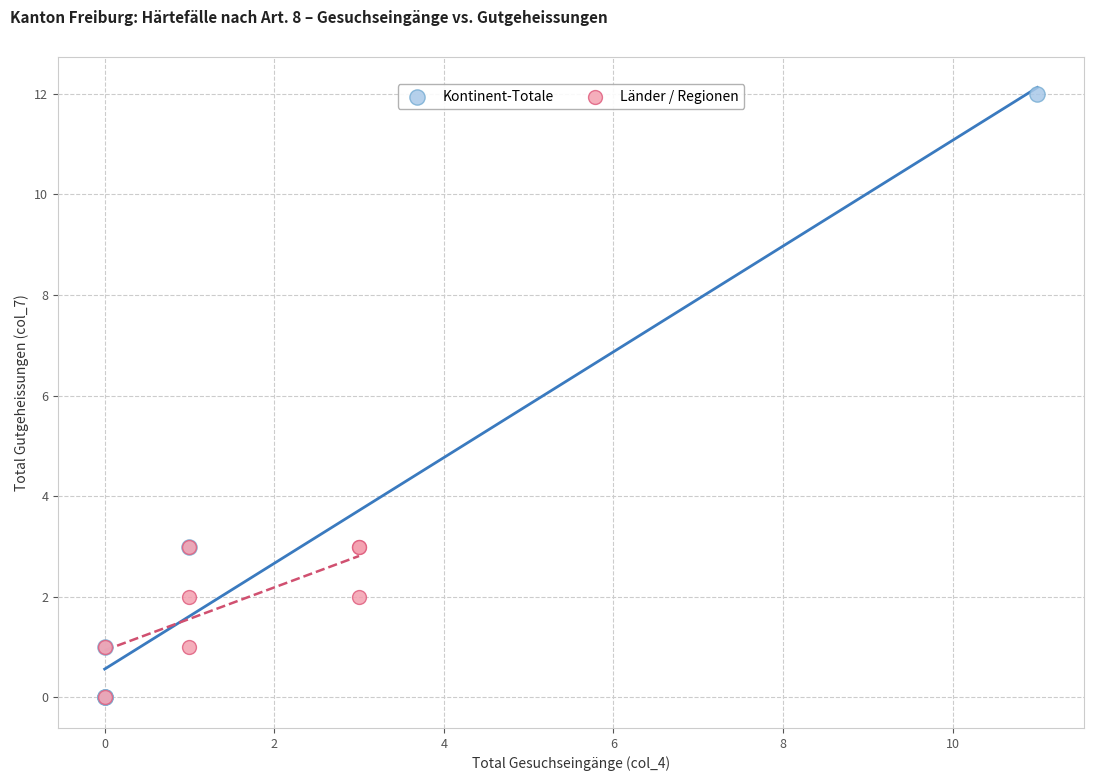

Which series reaches the maximum Y coordinate?

Kontinent-Totale